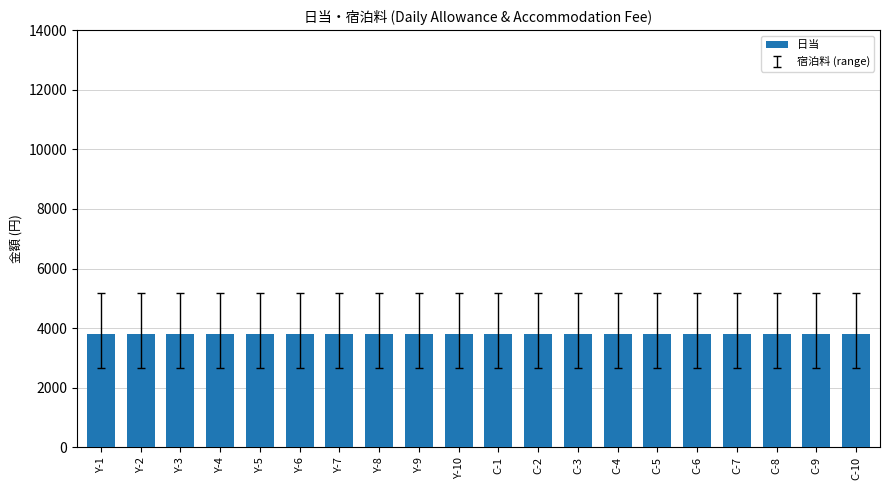

Rank the series at Y-5 from highest to lowest value.

宿泊料, 日当